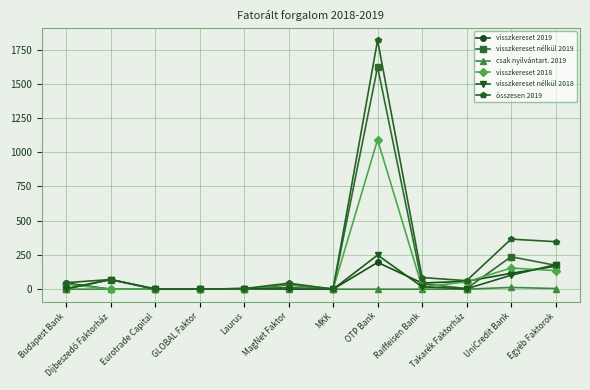

What is the value of the összesen 2019 point at the 12th from the left?

347.0